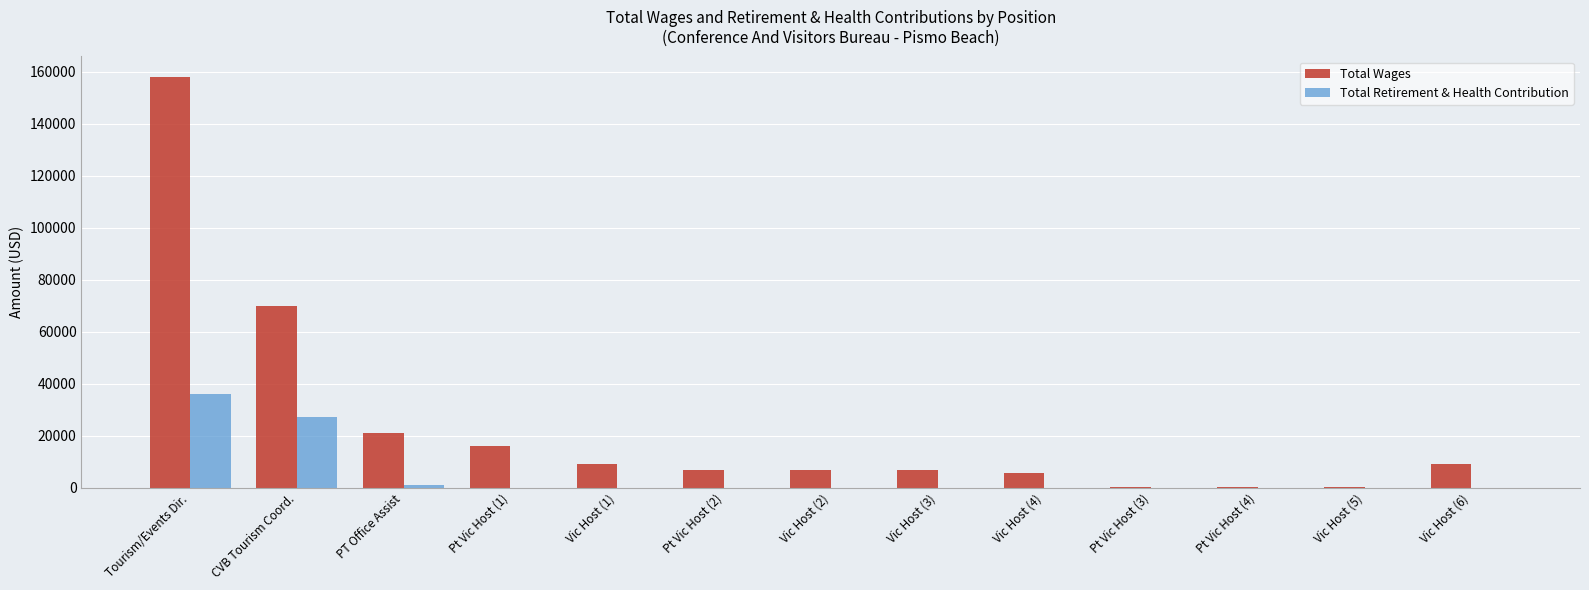

What is the average value of the Total Retirement & Health Contribution series?

4951